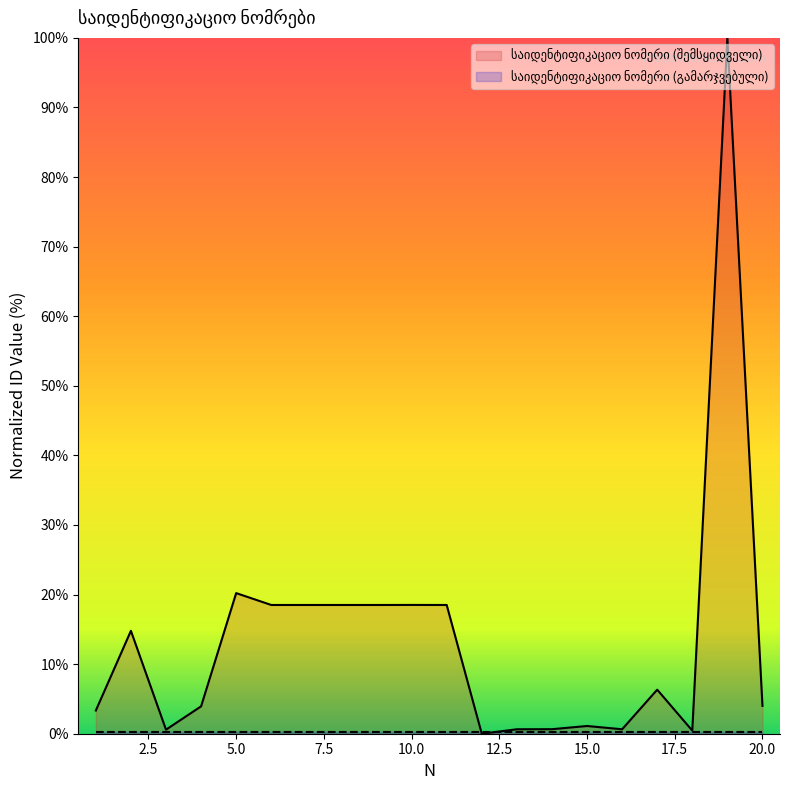

What is the value of the 11th point from the left?

18.5